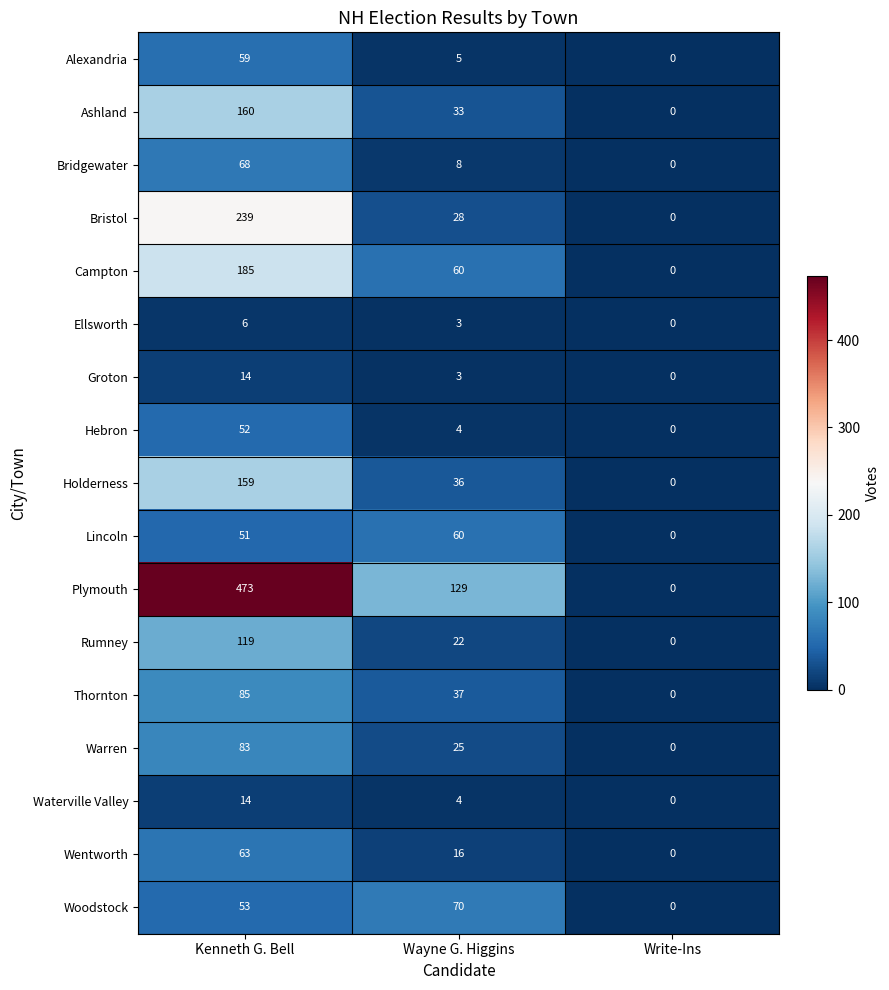

The value of Waterville Valley at Kenneth G. Bell is 14. True or false?

True